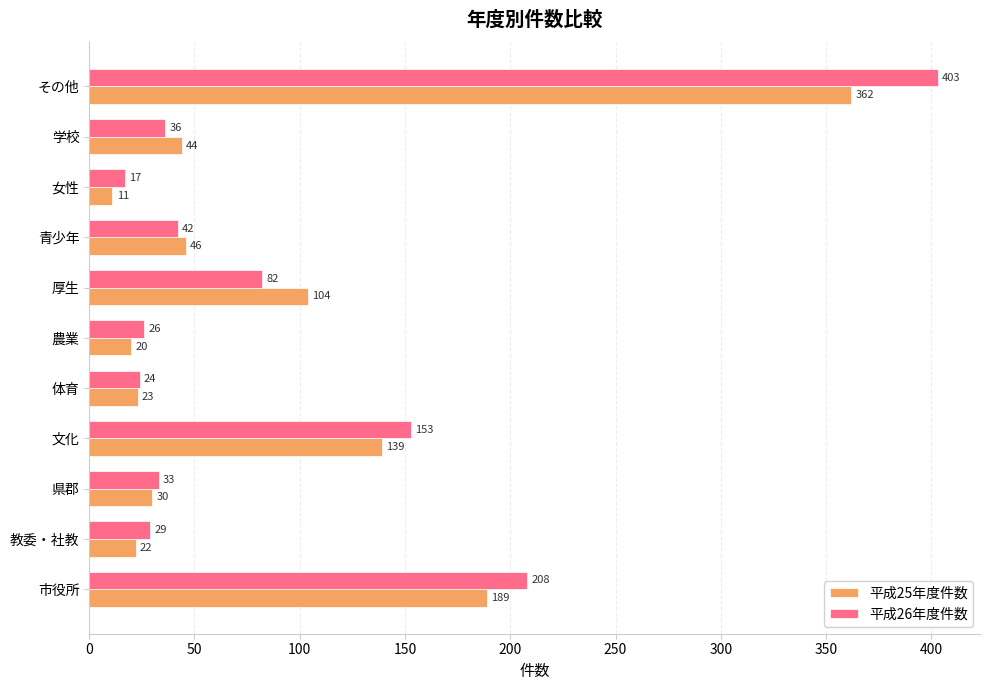

What is the sum of the 平成26年度件数 values at 女性 and 体育?

41